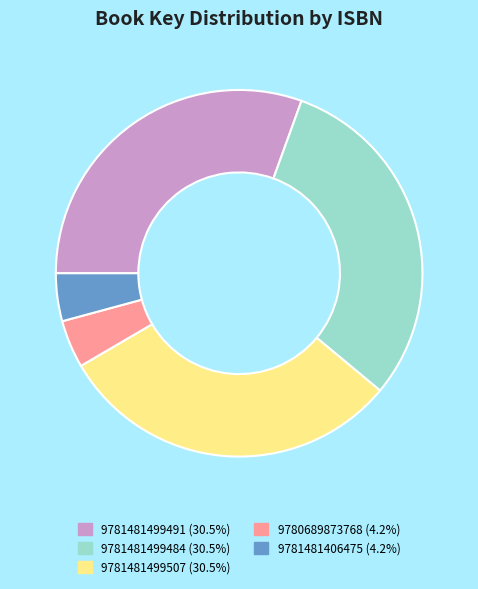

Combined, do 9781481499507 and 9781481406475 account for over 50%?

No